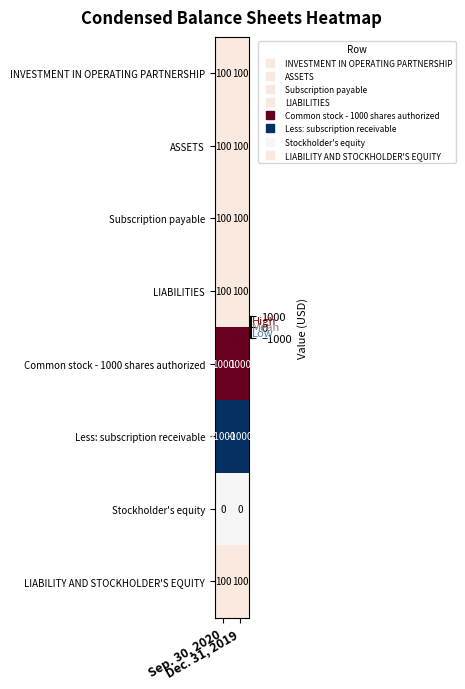

Which series has the largest total across all categories?

Common stock - 1000 shares authorized